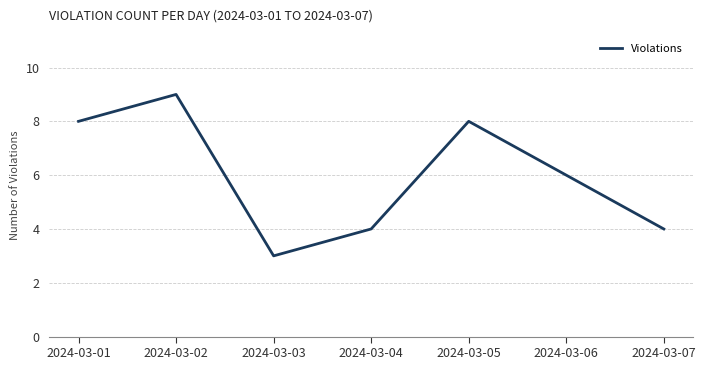

How many interior local peaks (higher than both neighbors) does the data have?

2